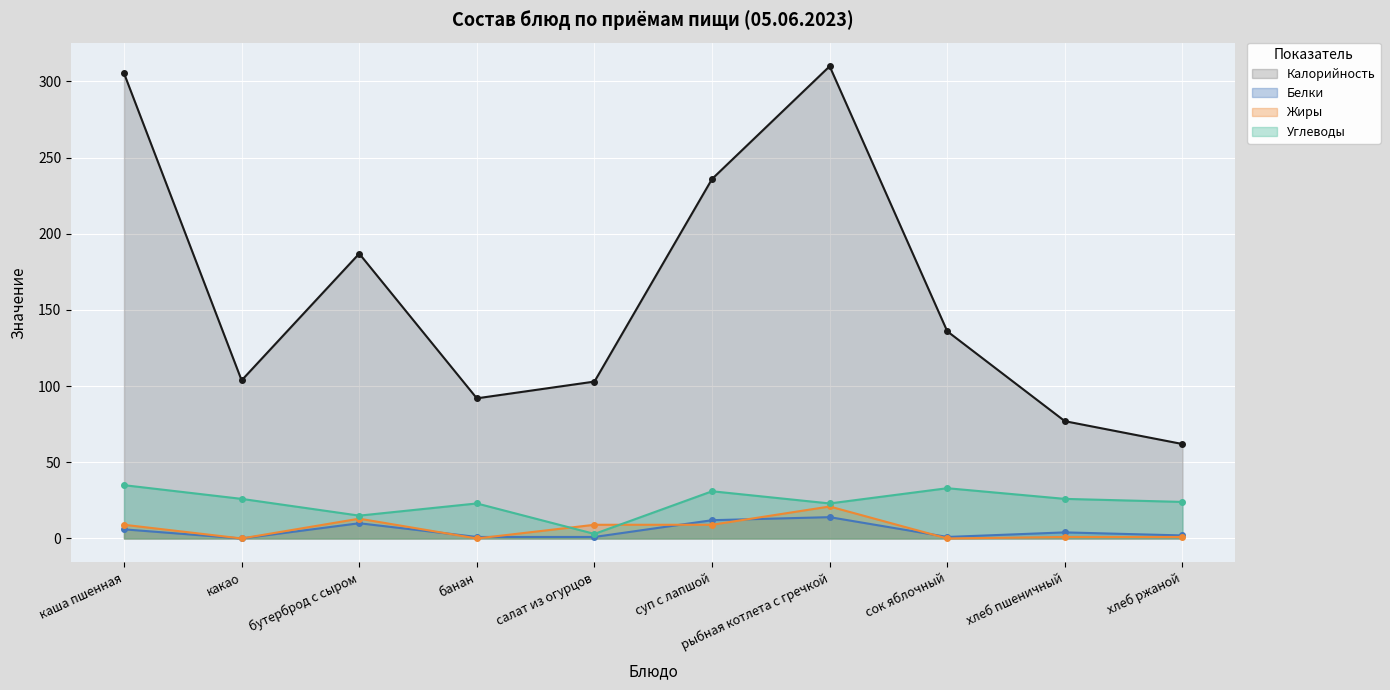

Is the value of Белки at суп с лапшой greater than the value of Калорийность at сок яблочный?

No